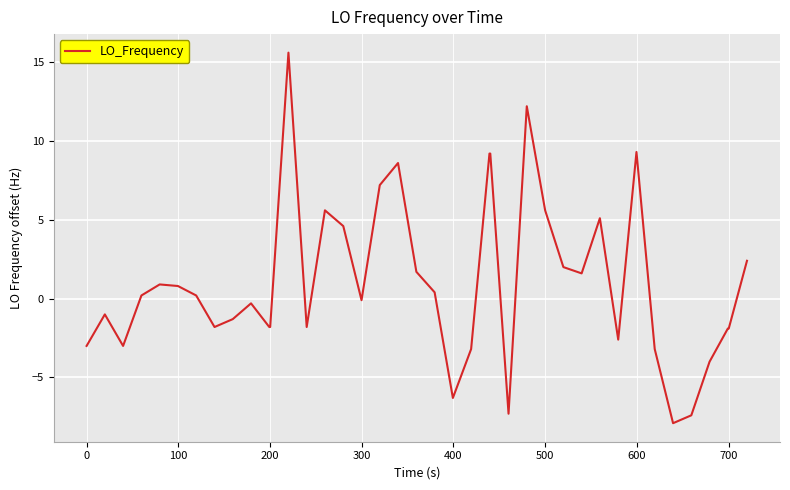

What is the maximum value shown in the chart?

15.6